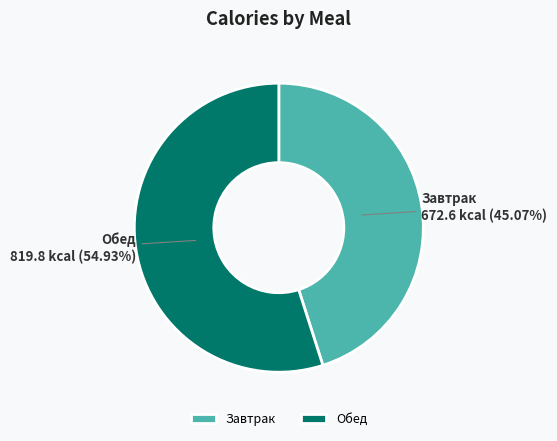

To the nearest percent, what portion does Обед represent?

55%